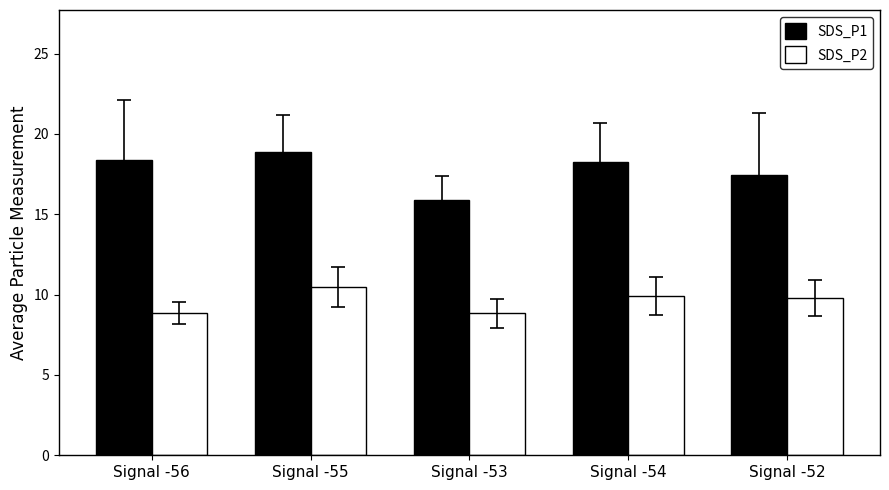

What are all the series names shown in the legend?

SDS_P1, SDS_P2